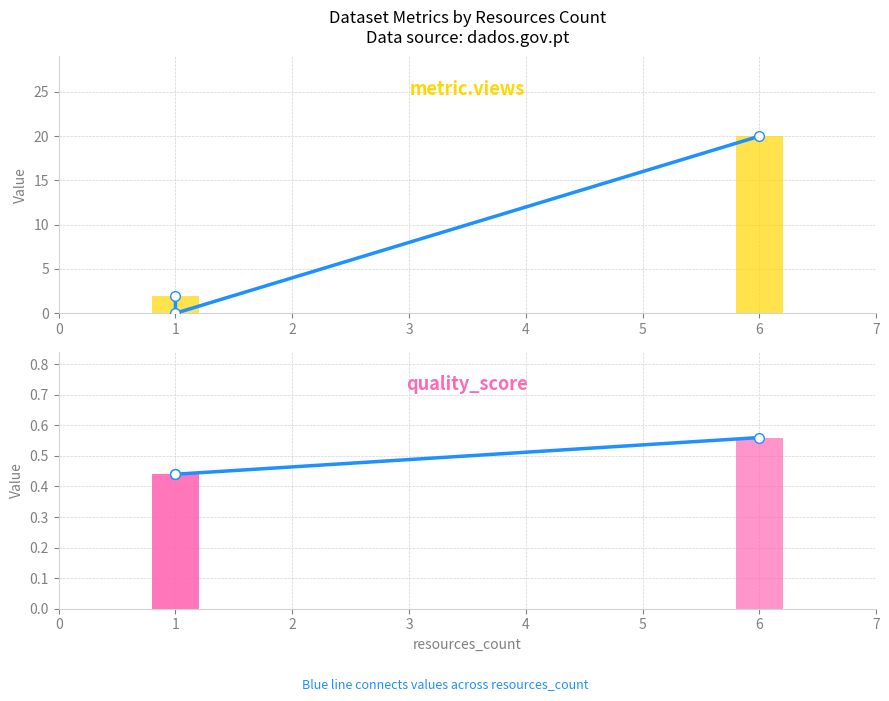

True or false: quality_score (line) has a value of 0.6 at 1.

False